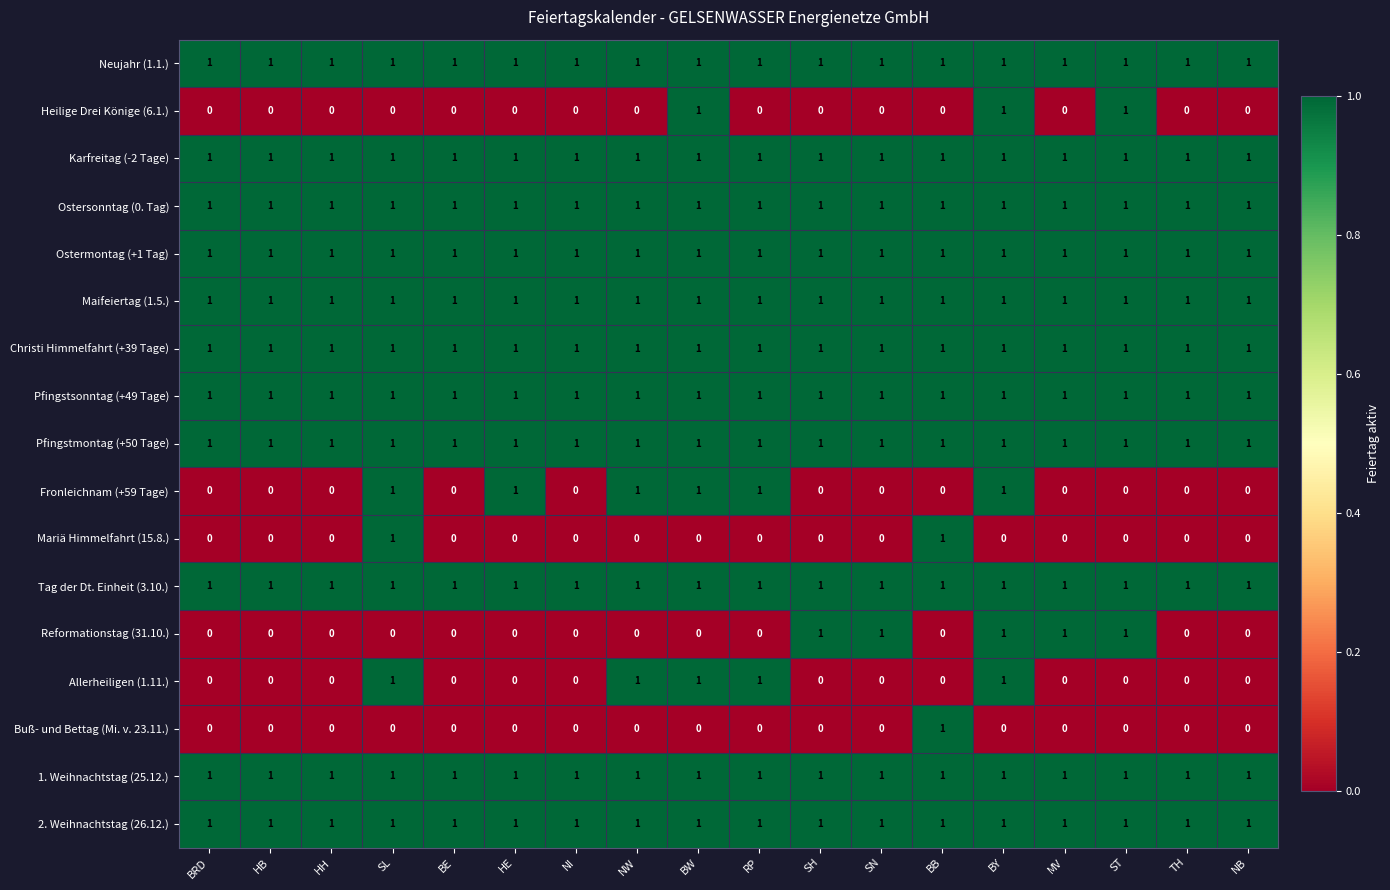

The Heilige Drei Könige (6.1.) series shows 0 at BB. True or false?

True